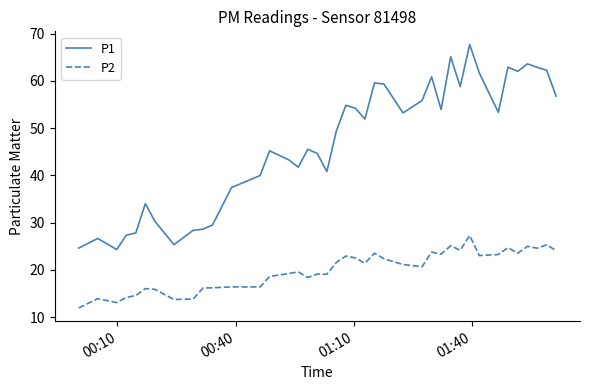

What is the sum of all P1 values?

1875.6